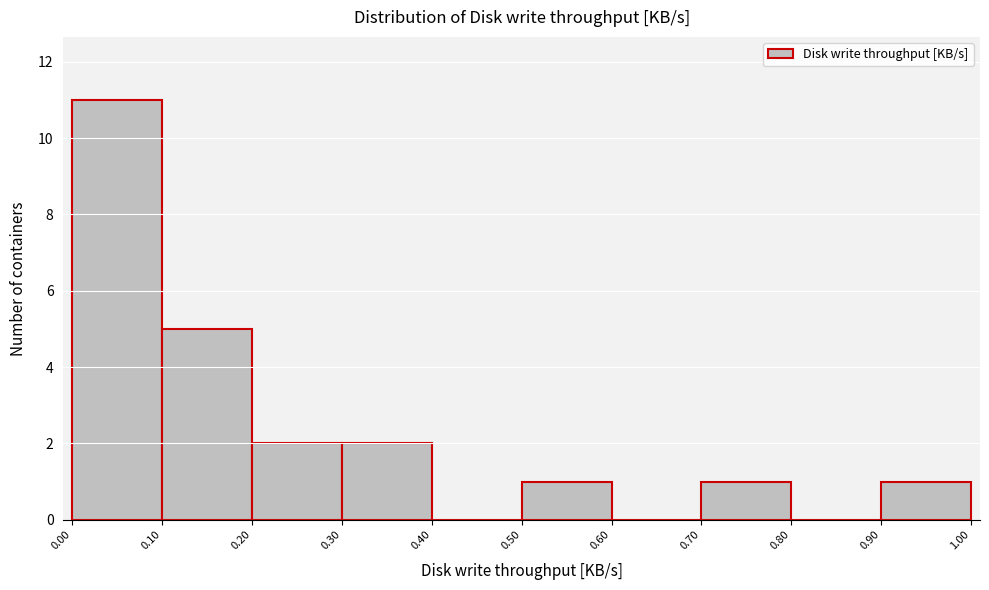

Over which range of the x-axis is the bar tallest?

0.00 to 0.10